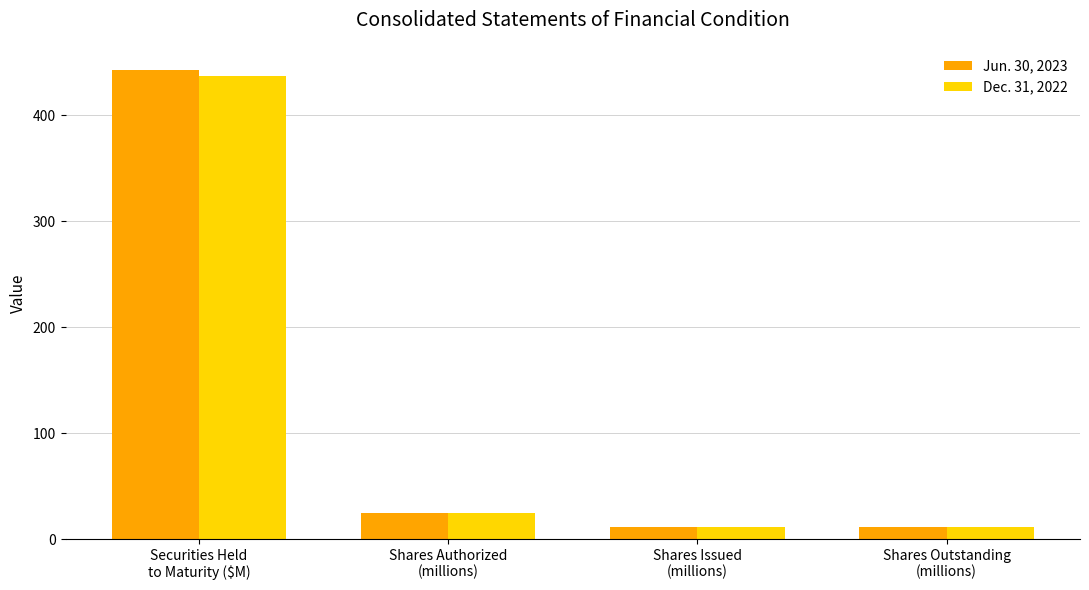

What is the maximum value for Jun. 30, 2023?

442.4